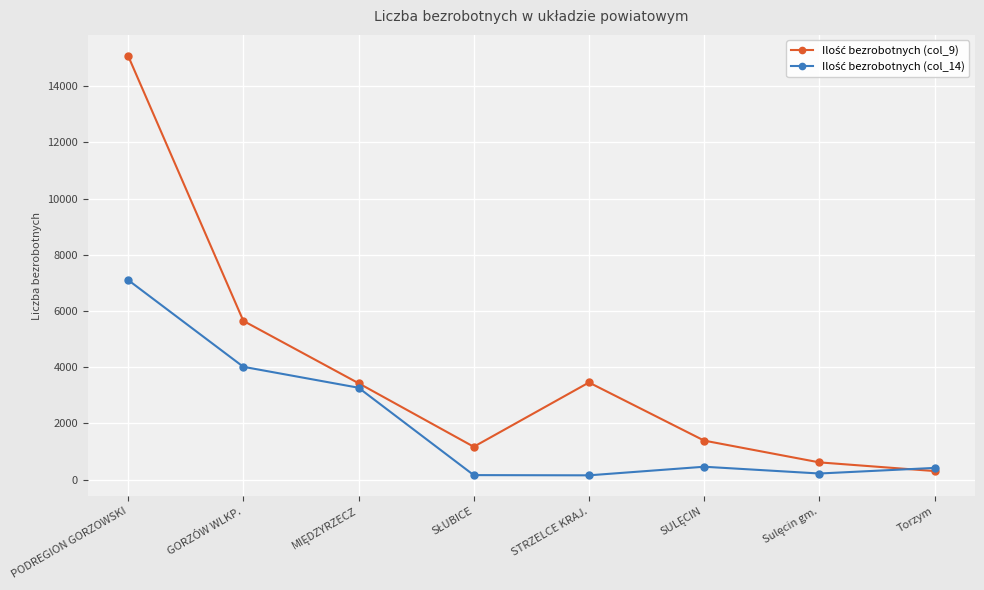

Which label corresponds to the largest value in the chart?

PODREGION GORZOWSKI